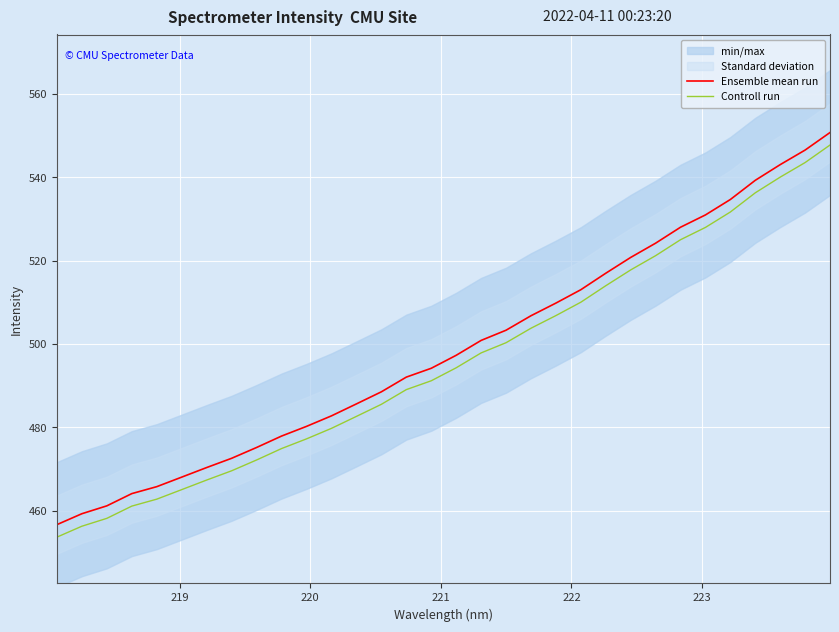

True or false: Ensemble mean run and Controll run cross at least once.

False